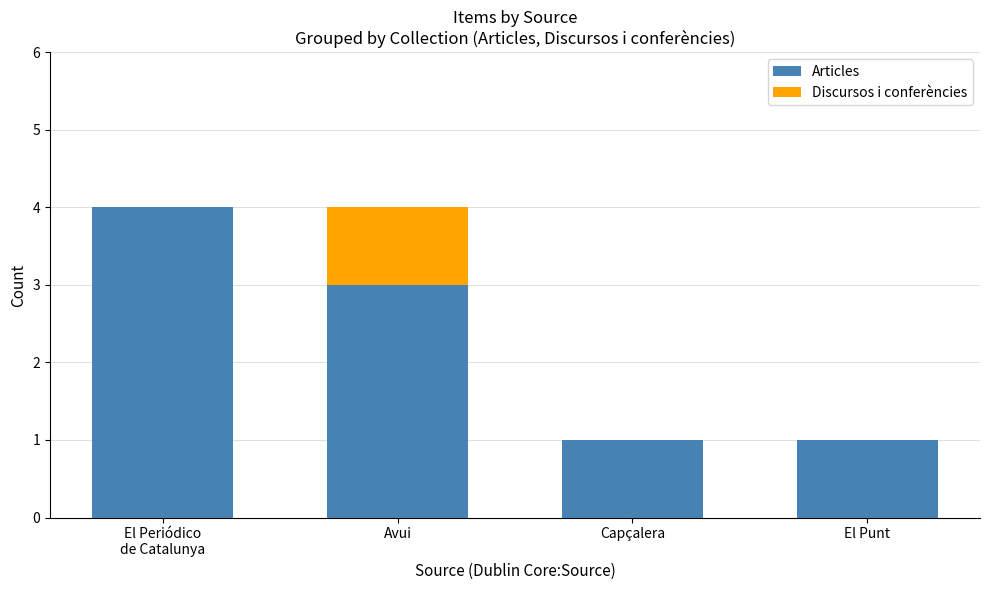

The value of Articles at Avui is 1. True or false?

False